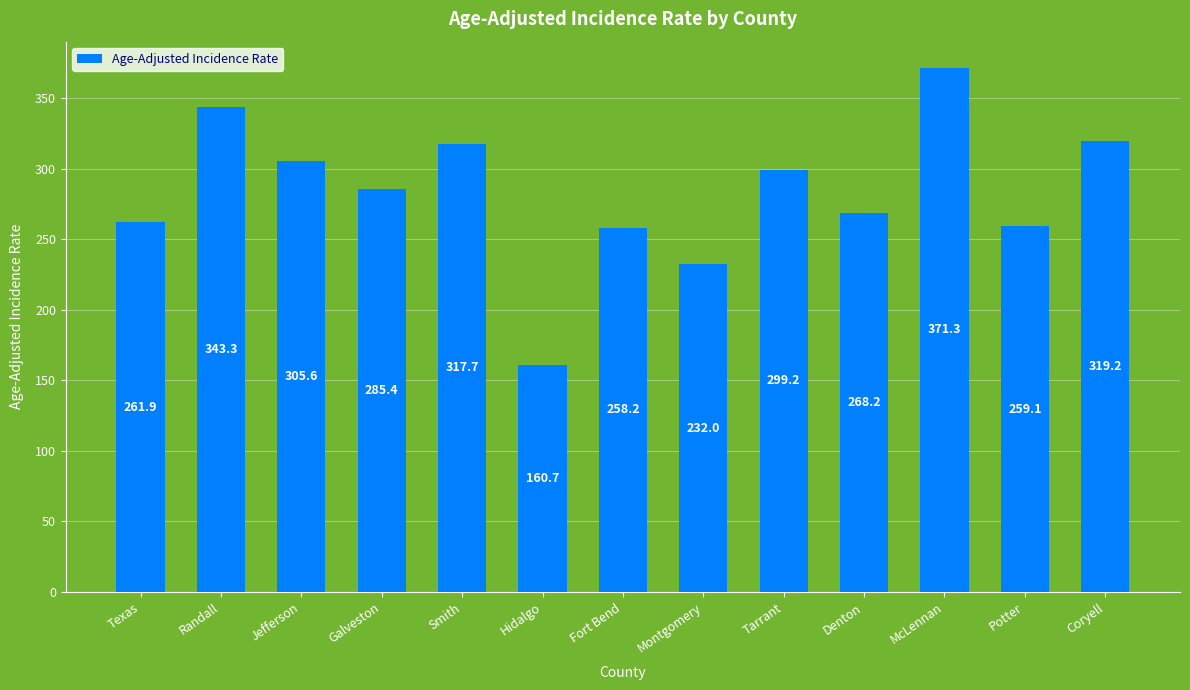

Rank the categories by value from highest to lowest.

McLennan, Randall, Coryell, Smith, Jefferson, Tarrant, Galveston, Denton, Texas, Potter, Fort Bend, Montgomery, Hidalgo